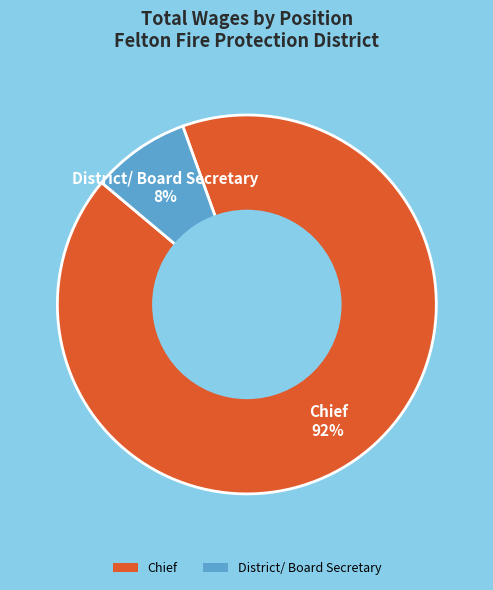

Which category accounts for the majority?

Chief